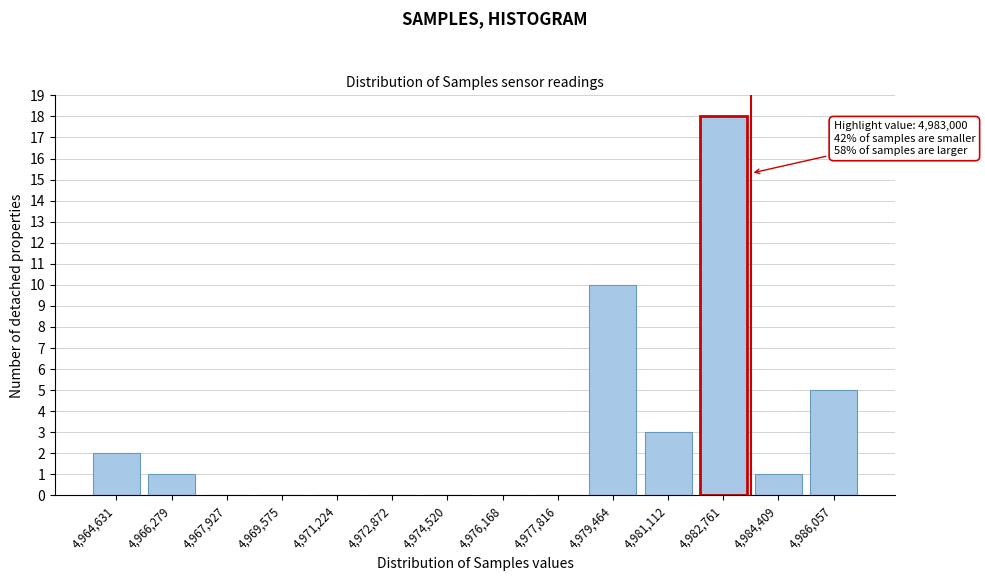

Reading left to right, list all the values displayed in this chart.

4,964,631=2	4,966,279=1	4,967,927=0	4,969,575=0	4,971,224=0	4,972,872=0	4,974,520=0	4,976,168=0	4,977,816=0	4,979,464=10	4,981,112=3	4,982,761=18	4,984,409=1	4,986,057=5